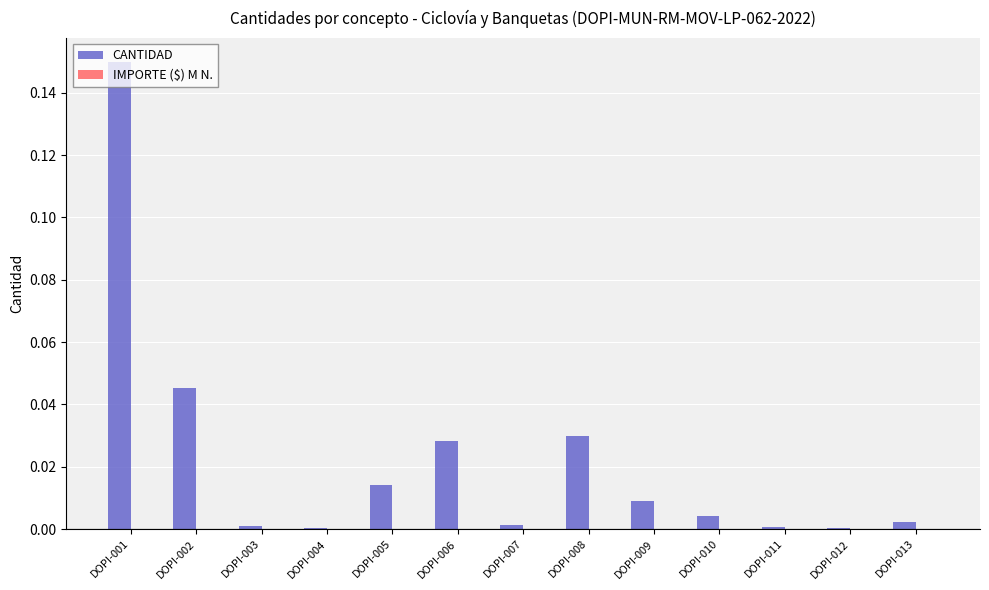

What is the sum of all values?

0.3